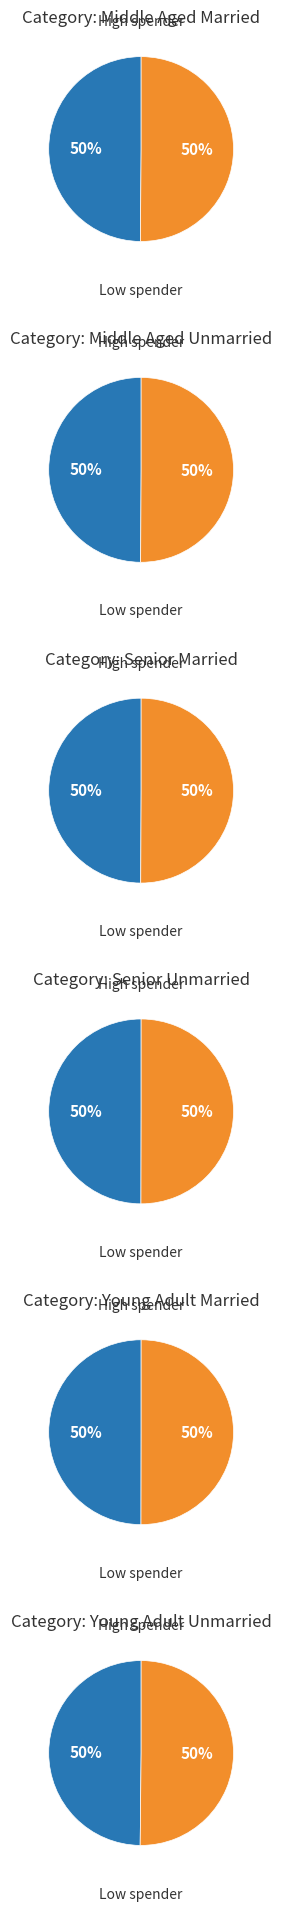

Rank the series by their maximum value, from lowest to highest.

High spender, Low spender